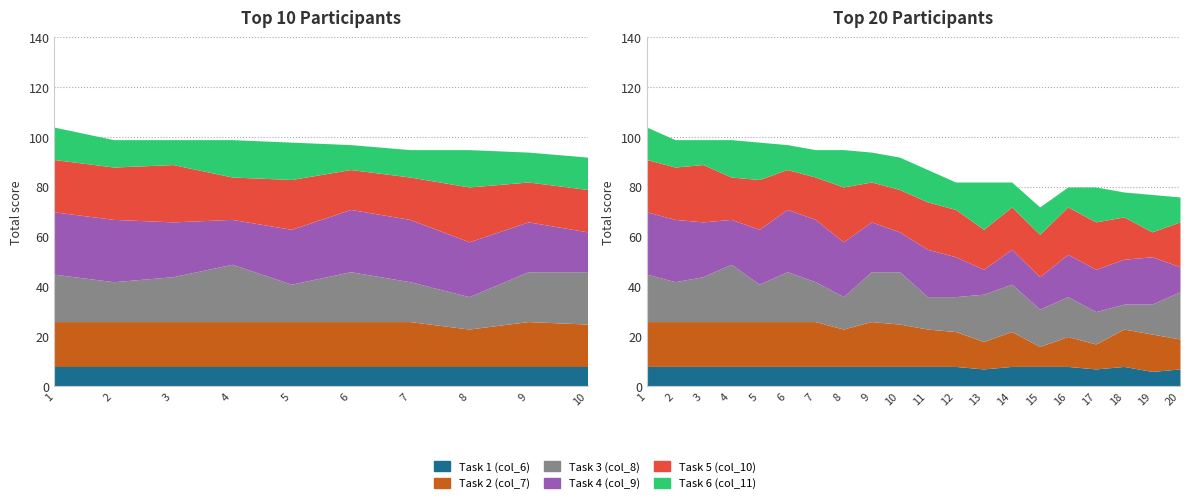

Reading left to right, list all the values displayed in this chart.

Task 1 (col_6): 8	8	8	8	8	8	8	8	8	8	8	8	7	8	8	8	7	8	6	7
Task 2 (col_7): 18	18	18	18	18	18	18	15	18	17	15	14	11	14	8	12	10	15	15	12
Task 3 (col_8): 19	16	18	23	15	20	16	13	20	21	13	14	19	19	15	16	13	10	12	19
Task 4 (col_9): 25	25	22	18	22	25	25	22	20	16	19	16	10	14	13	17	17	18	19	10
Task 5 (col_10): 21	21	23	17	20	16	17	22	16	17	19	19	16	17	17	19	19	17	10	18
Task 6 (col_11): 13	11	10	15	15	10	11	15	12	13	13	11	19	10	11	8	14	10	15	10